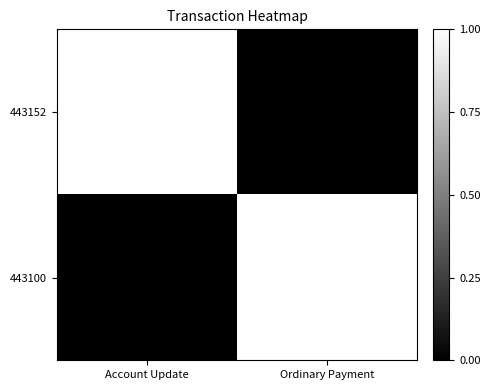

Which has a higher value, Account Update or Ordinary Payment?

Account Update